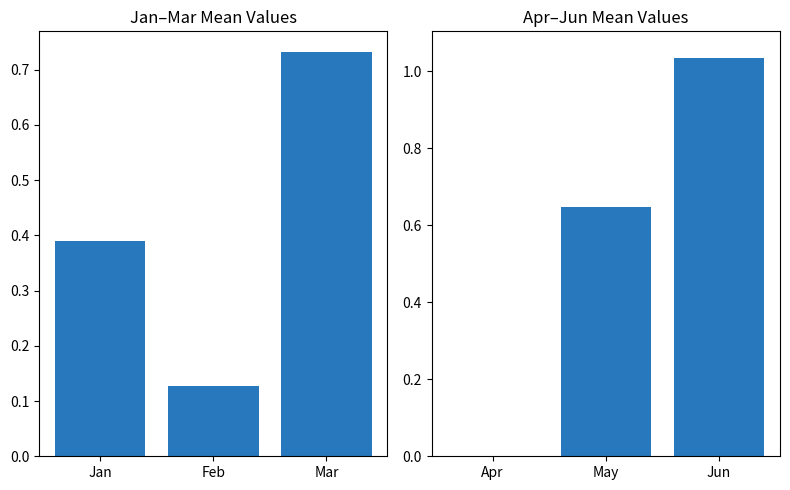

Count the number of categories in the chart.

3